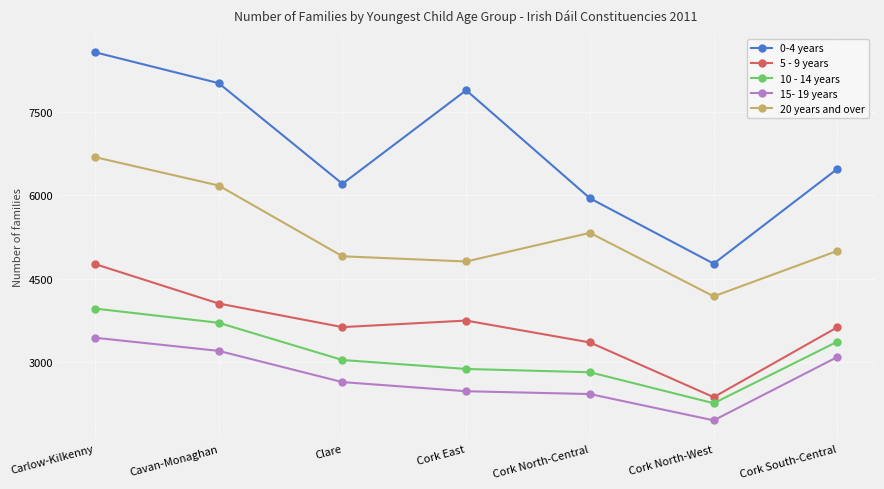

Does the chart display data point markers on the line(s)?

Yes